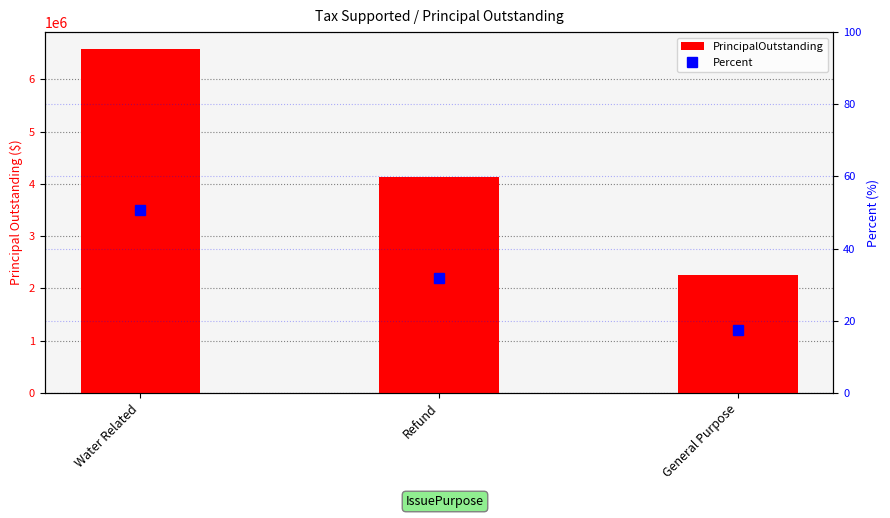

The value of PrincipalOutstanding at Refund is 2858147.5. True or false?

False